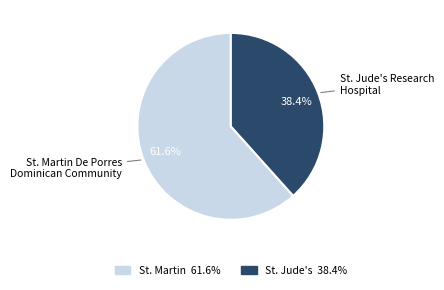

How many slices are in this pie chart?

2